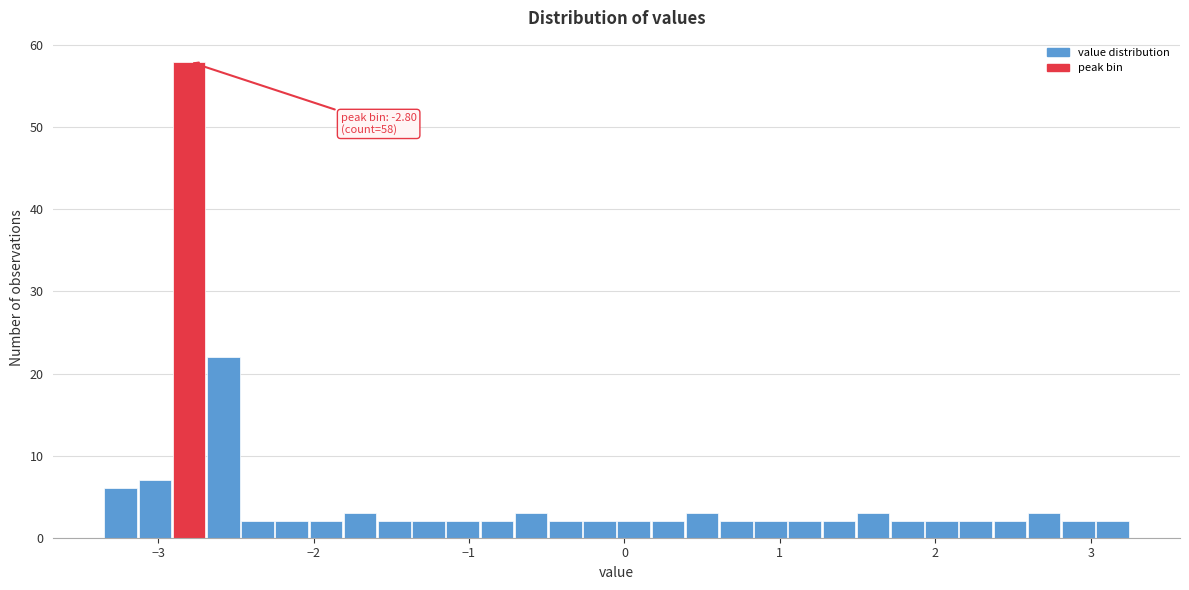

Read against the x-axis, roughly where is the centre of the tallest bar?

-2.8